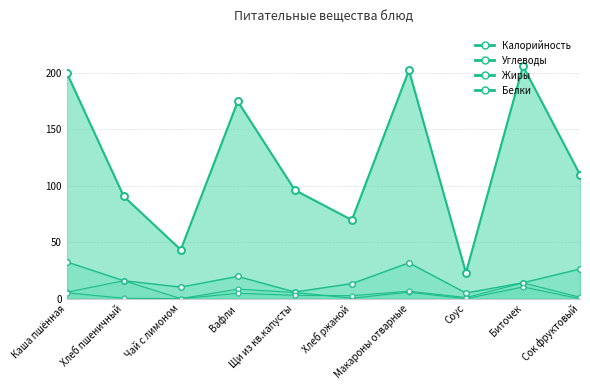

How many times do Белки and Жиры cross each other?

1